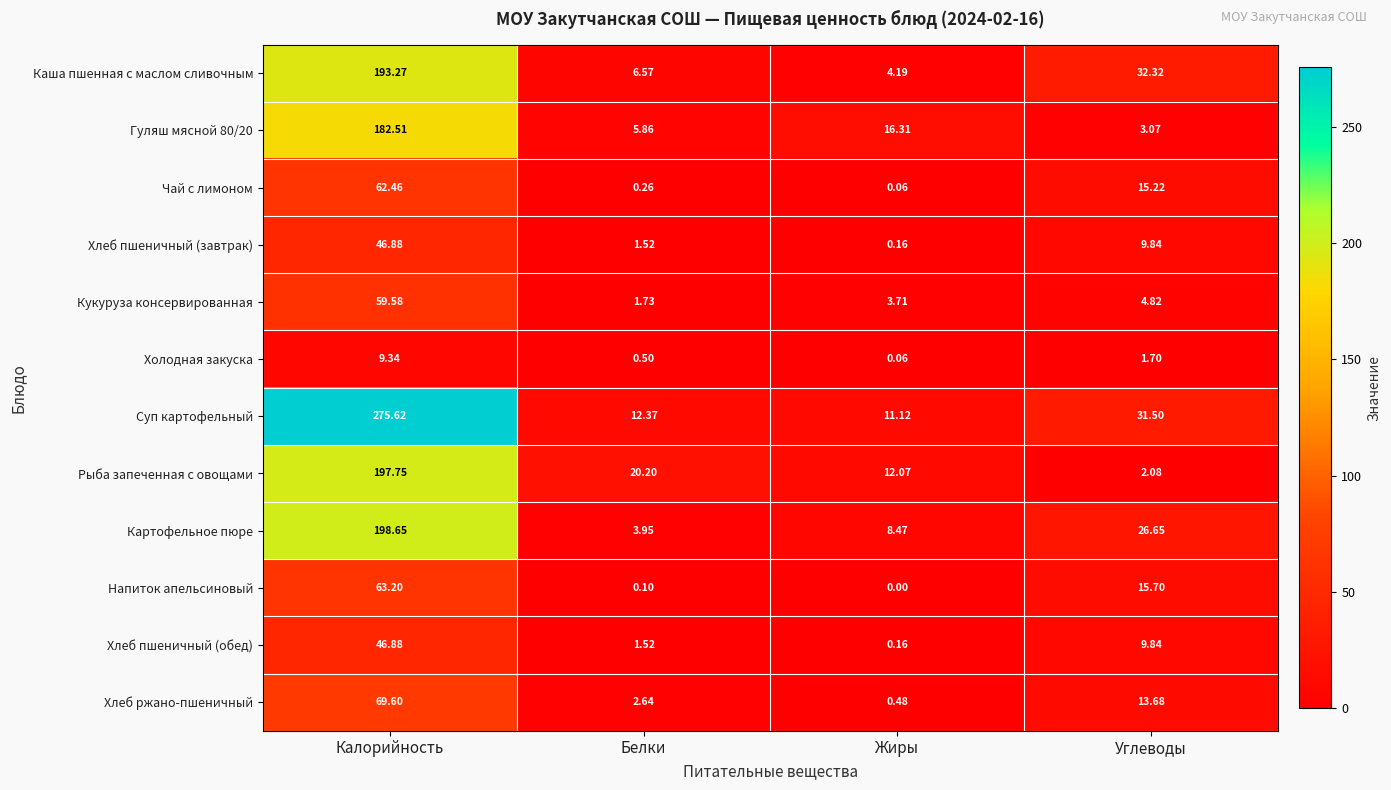

At which category is the sum across all series the highest?

Калорийность